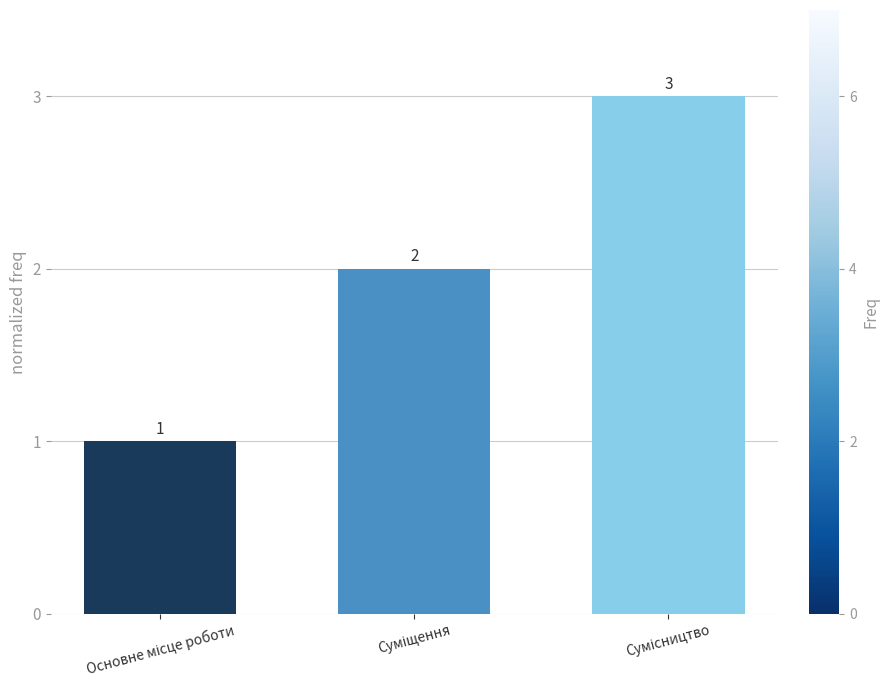

What is the sum of all values?

6